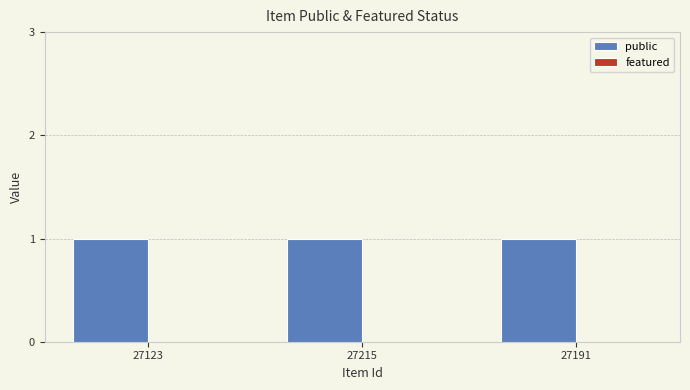

True or false: featured has a value of 0 at 27191.

True